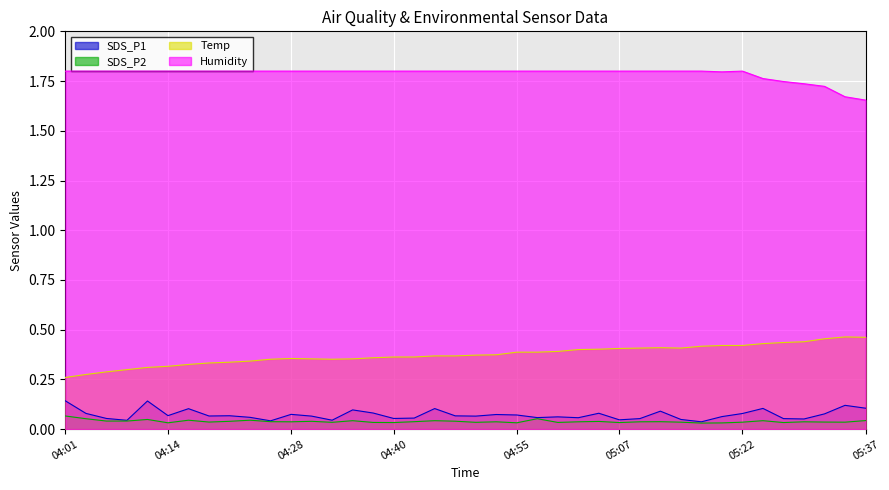

The SDS_P1 series shows 0.1 at 05:27. True or false?

True